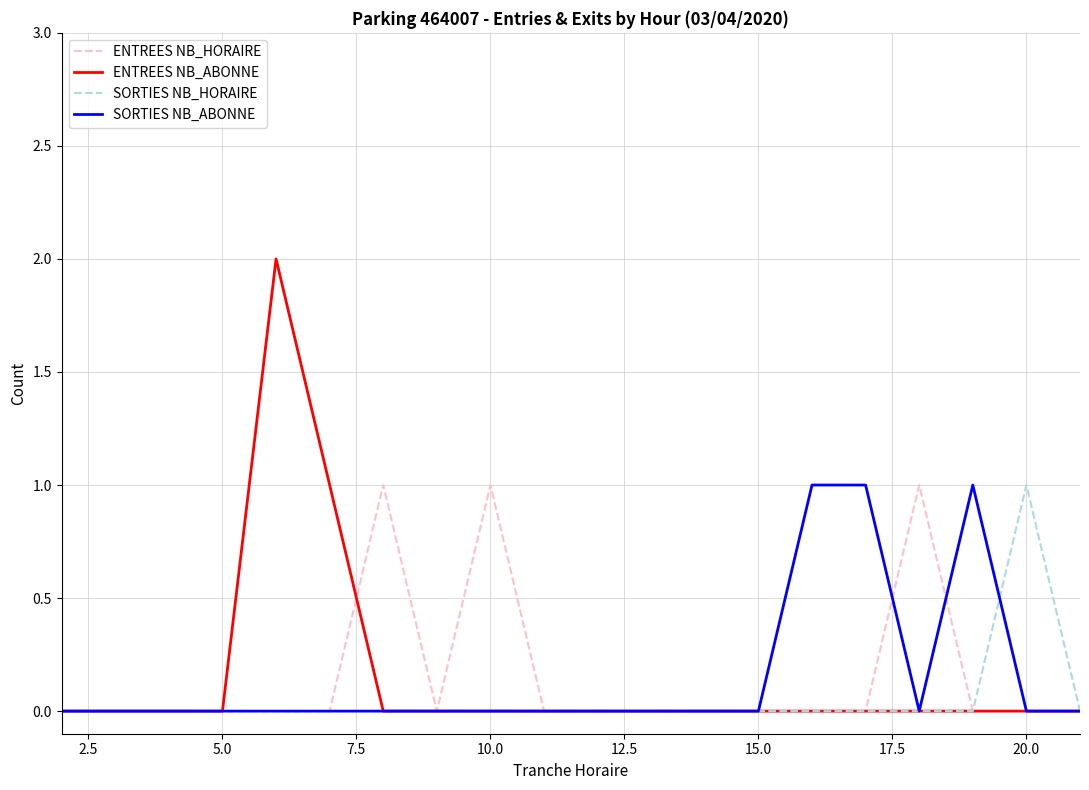

Count the number of data series in this chart.

4